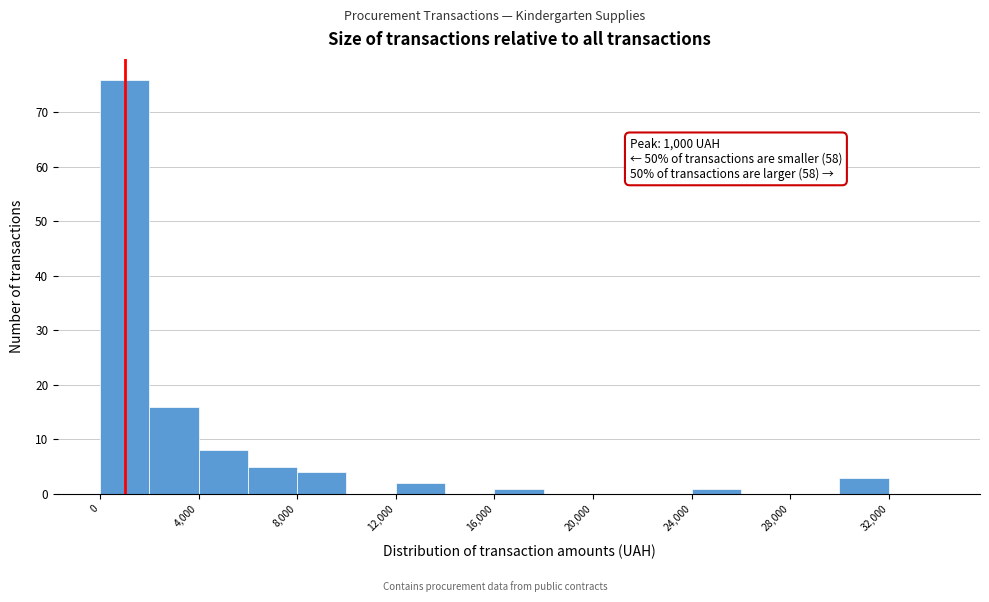

Over which range of the x-axis is the bar tallest?

0 to 2000